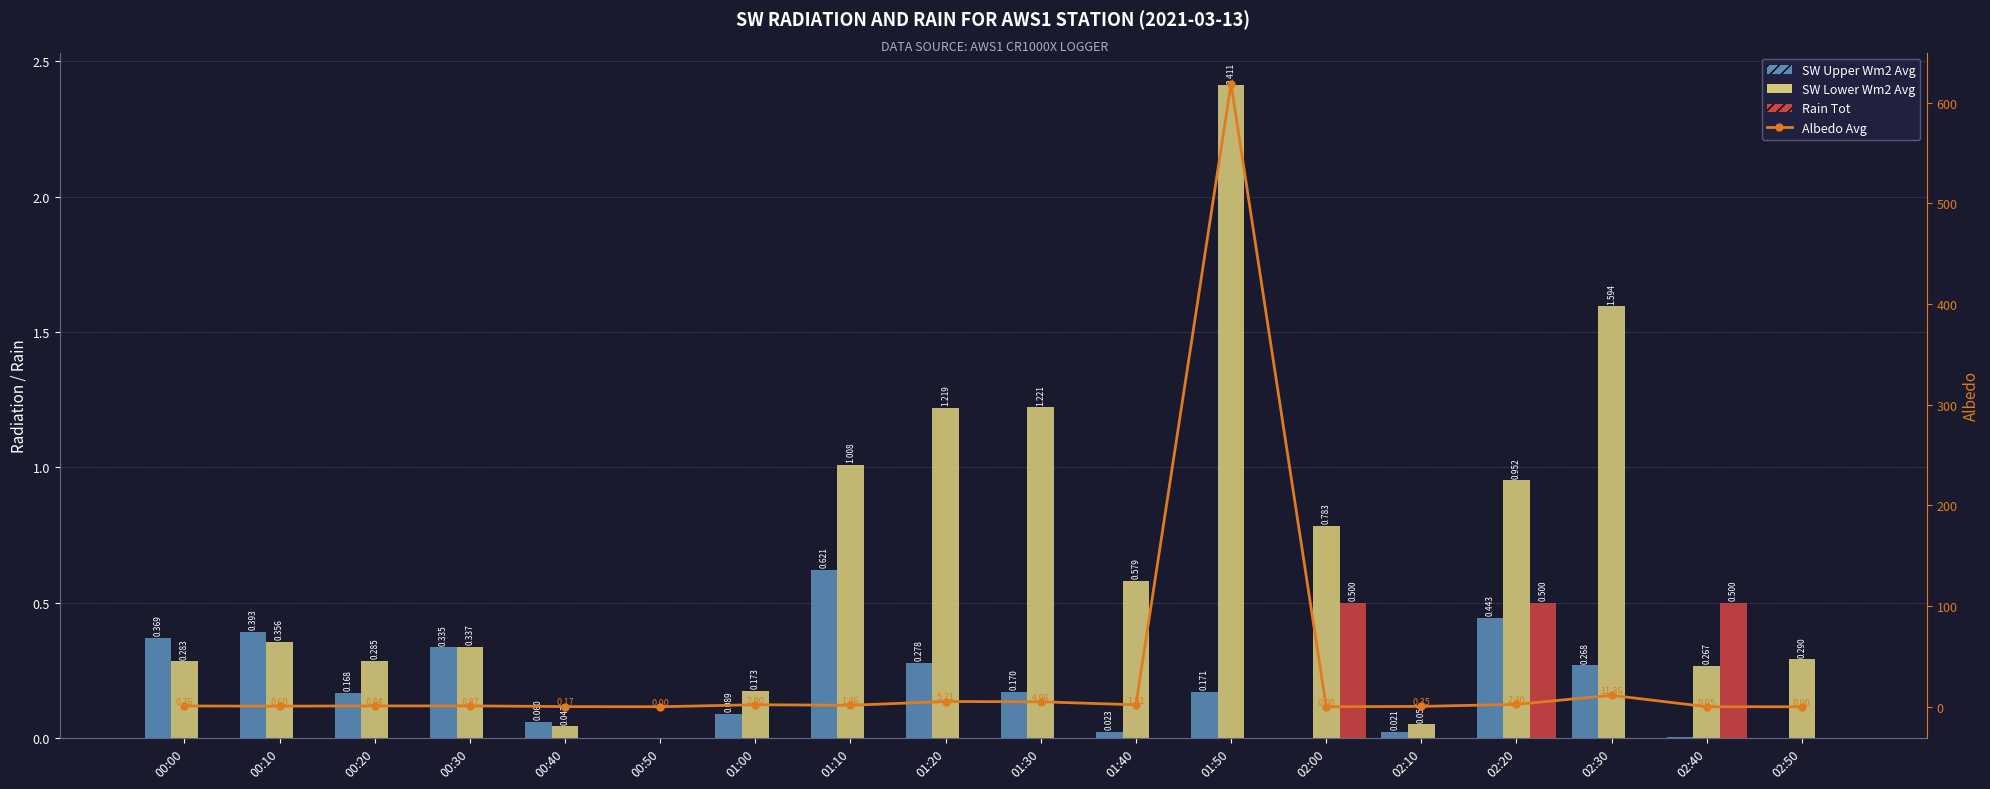

Which series has the widest spread of values?

Albedo Avg